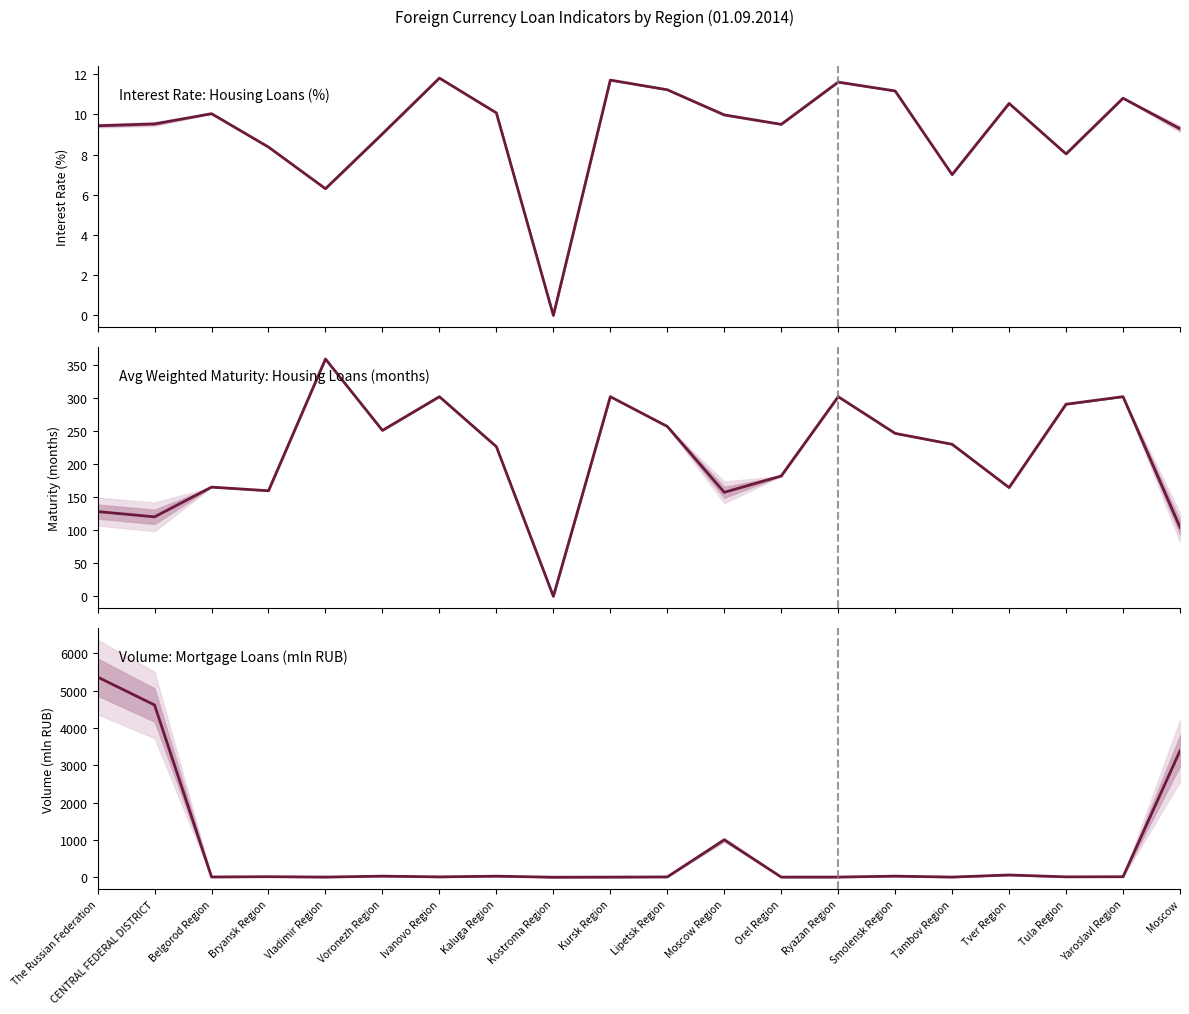

What is the difference between the maximum and minimum values in the volume_housing_loans series?

5366.0